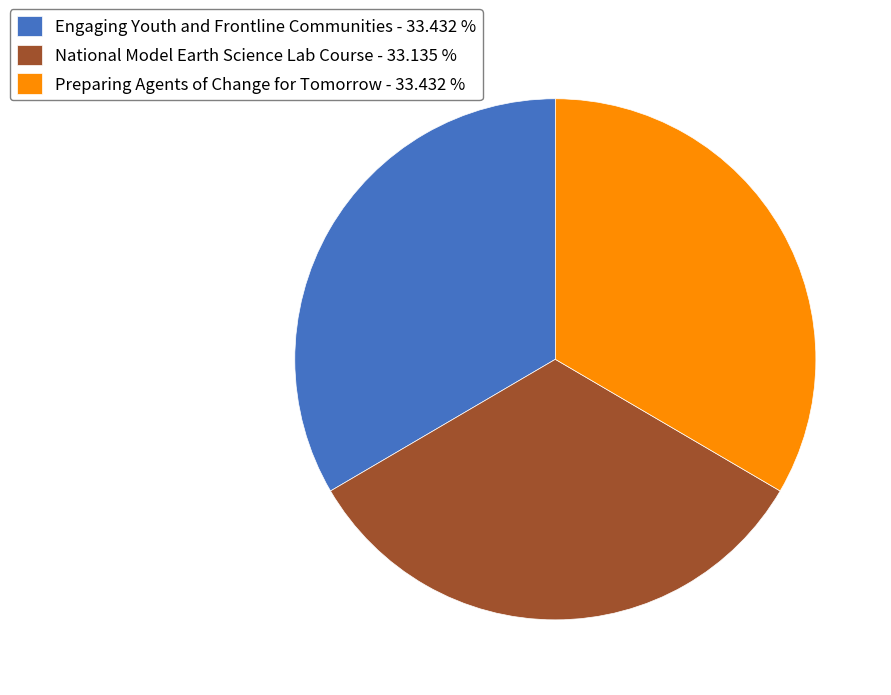

What is the ratio of the value at Preparing Agents of Change for Tomorrow - 33.432 % to the value at Engaging Youth and Frontline Communities - 33.432 %?

1.0